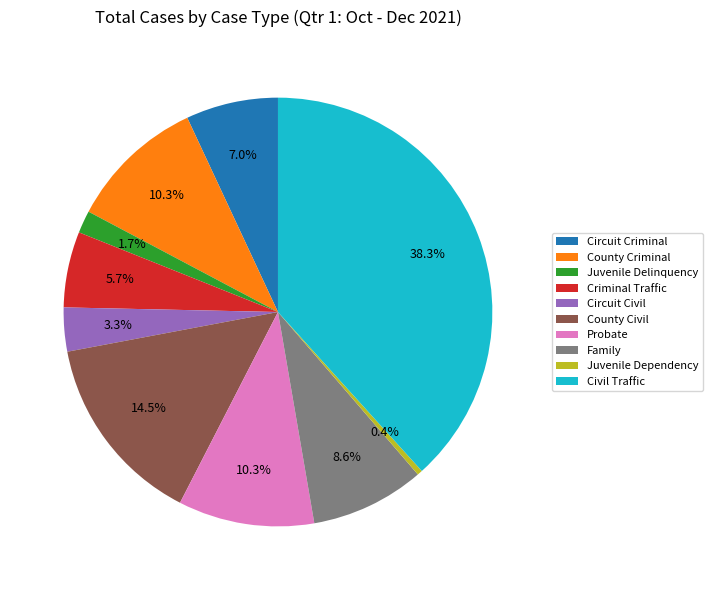

Count the number of slices in the pie.

10